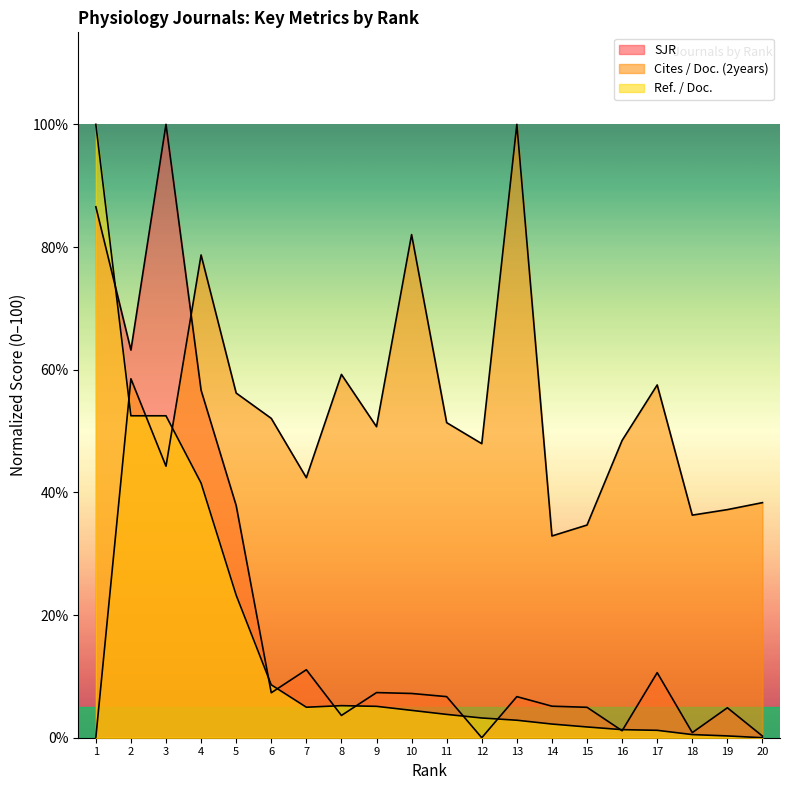

The value of Ref. / Doc. at 11 is 1.0. True or false?

False